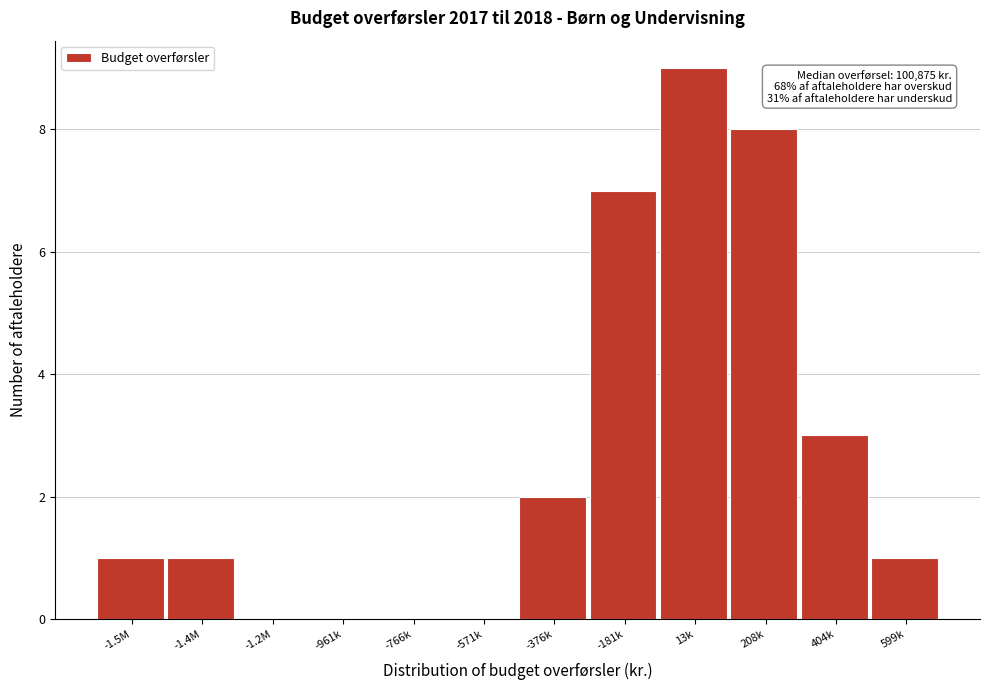

Reading left to right, transcribe all the data shown in this chart.

-1.5M=1	-1.4M=1	-1.2M=0	-961k=0	-766k=0	-571k=0	-376k=2	-181k=7	13k=9	208k=8	404k=3	599k=1